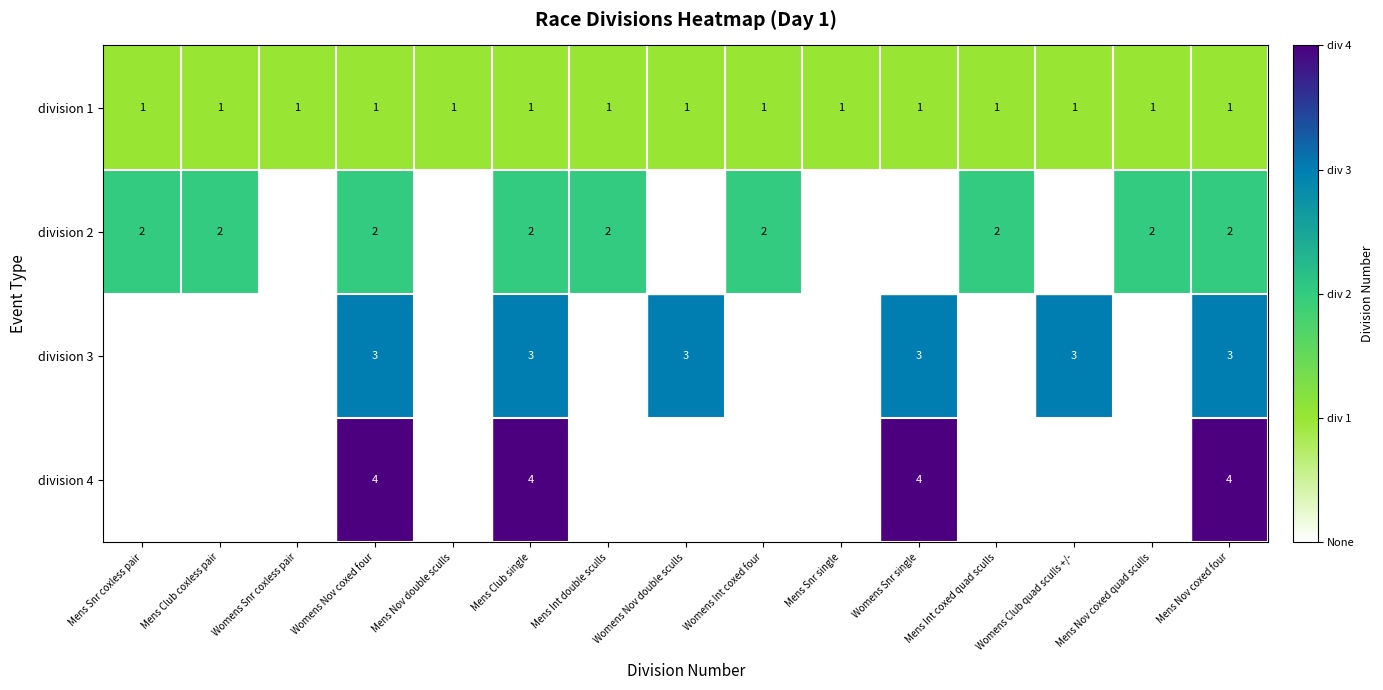

Which category has the lowest value across all series?

Womens Snr coxless pair